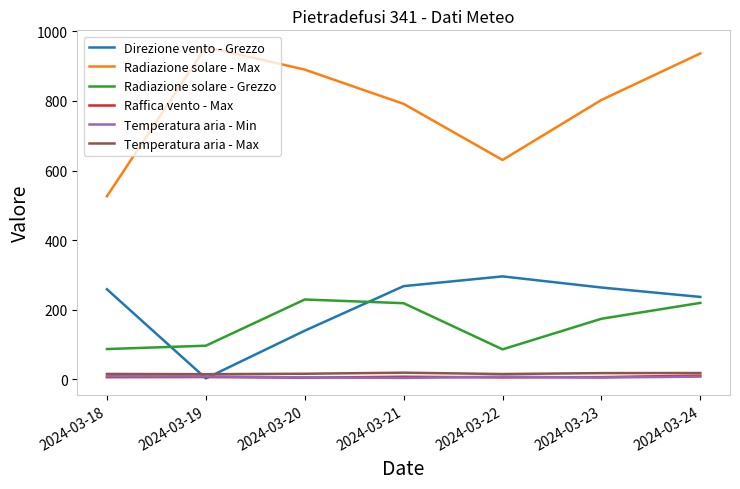

True or false: Direzione vento - Grezzo has more than 2 interior local peaks.

False